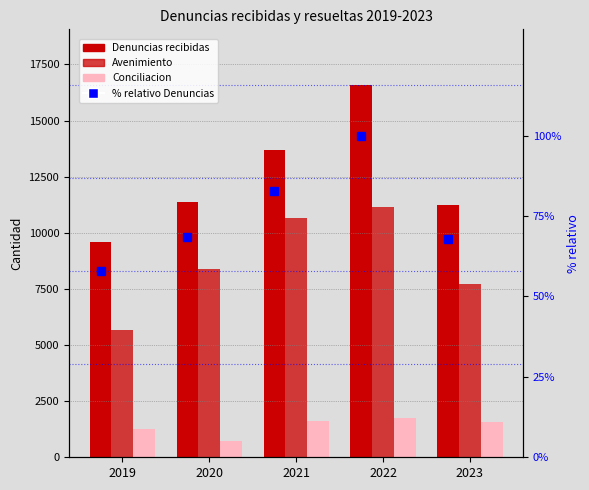

Rank the series by their maximum value, from highest to lowest.

Denuncias, Avenimiento, Conciliacion, % relativo Denuncias